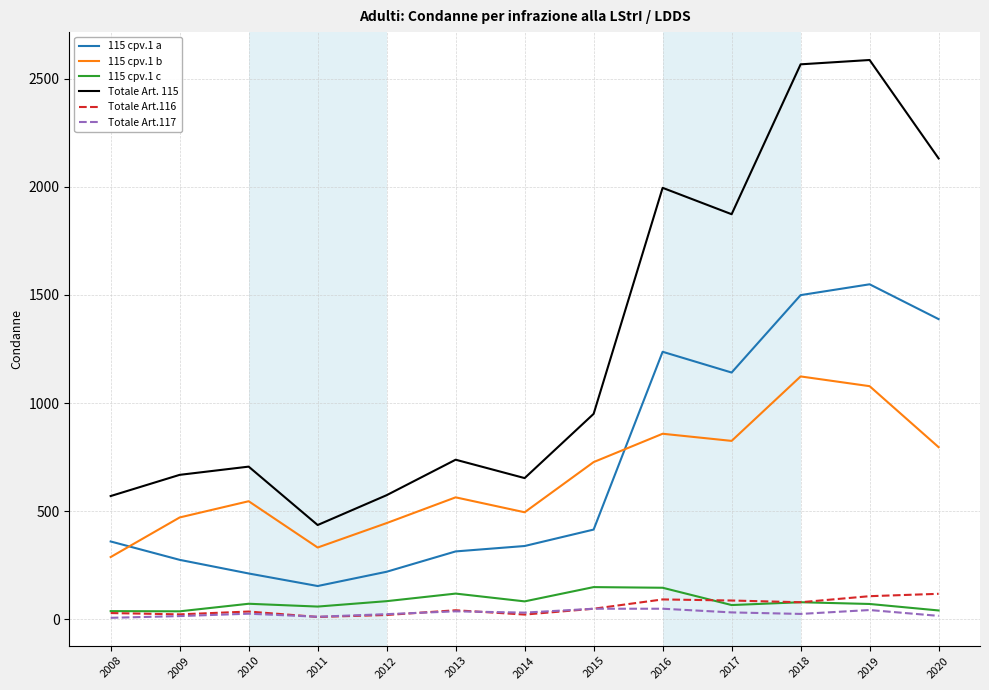

The 115 cpv.1 b series shows 726 at 2019. True or false?

False